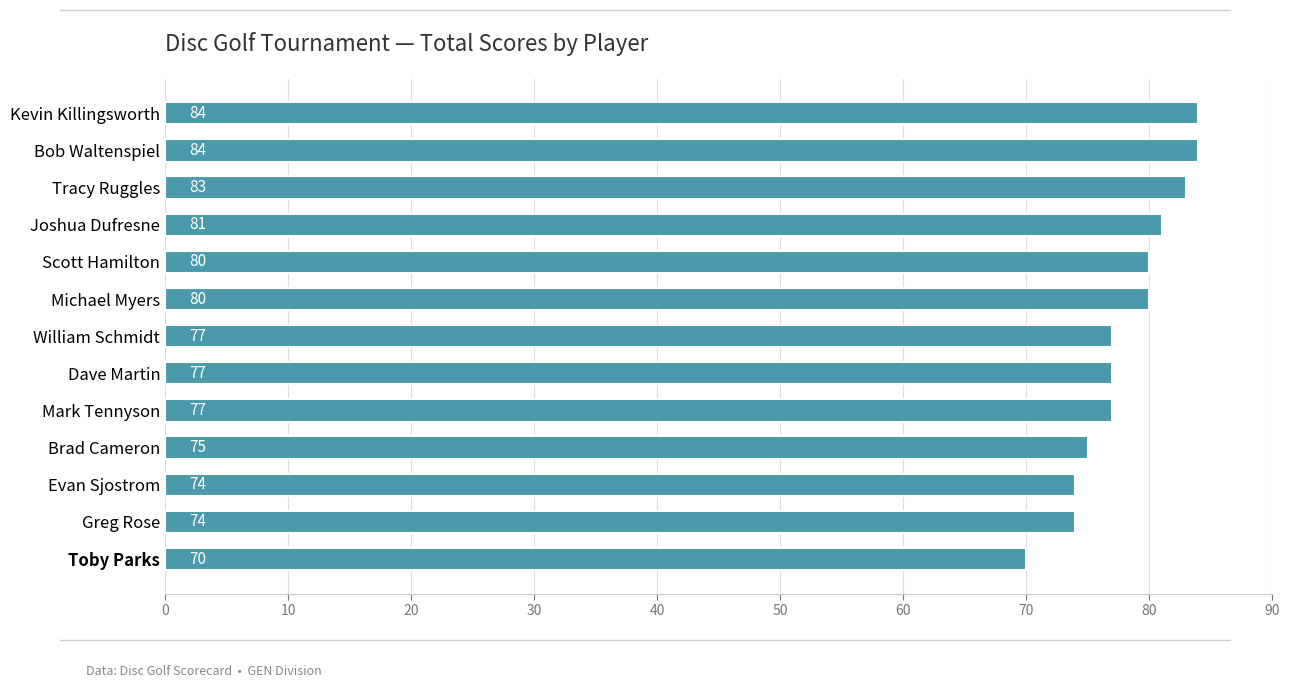

Is it true that the value at William Schmidt is 47?

False